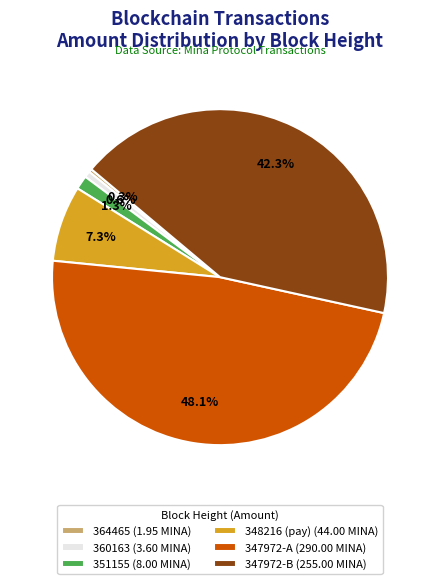

How many segments does this pie chart have?

6